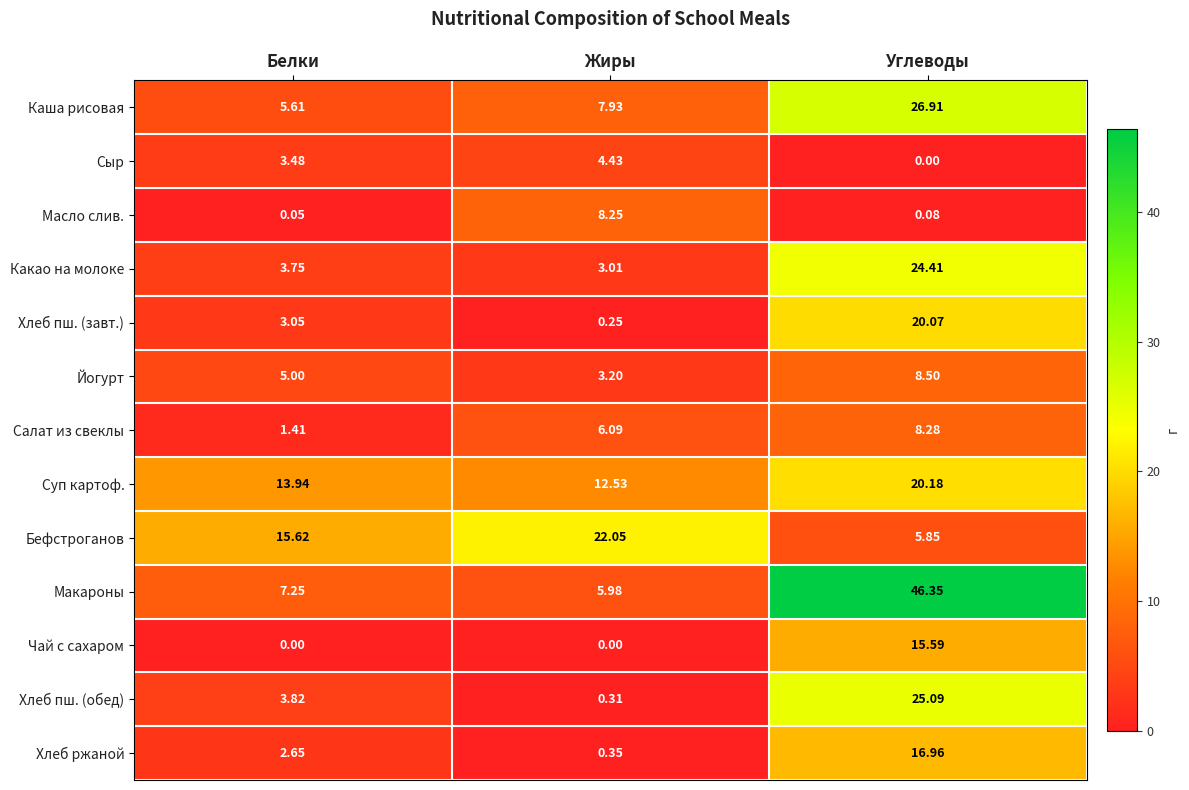

At which label does Макароны first exceed 7?

Белки